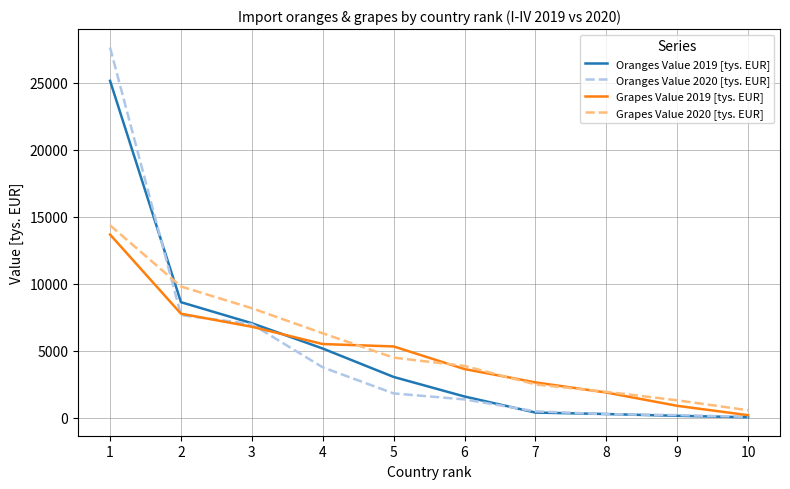

Where do Oranges Value 2020 [tys. EUR] and Grapes Value 2020 [tys. EUR] first cross each other?

1 and 2